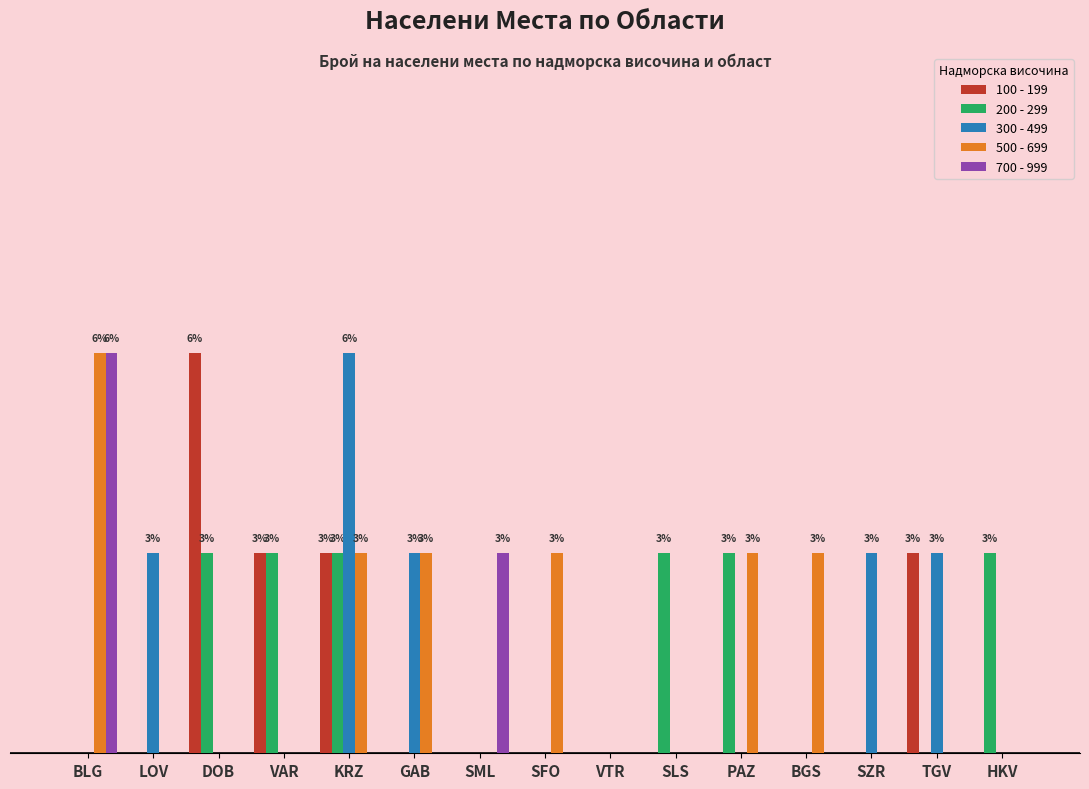

At which category is the sum across all series the highest?

KRZ